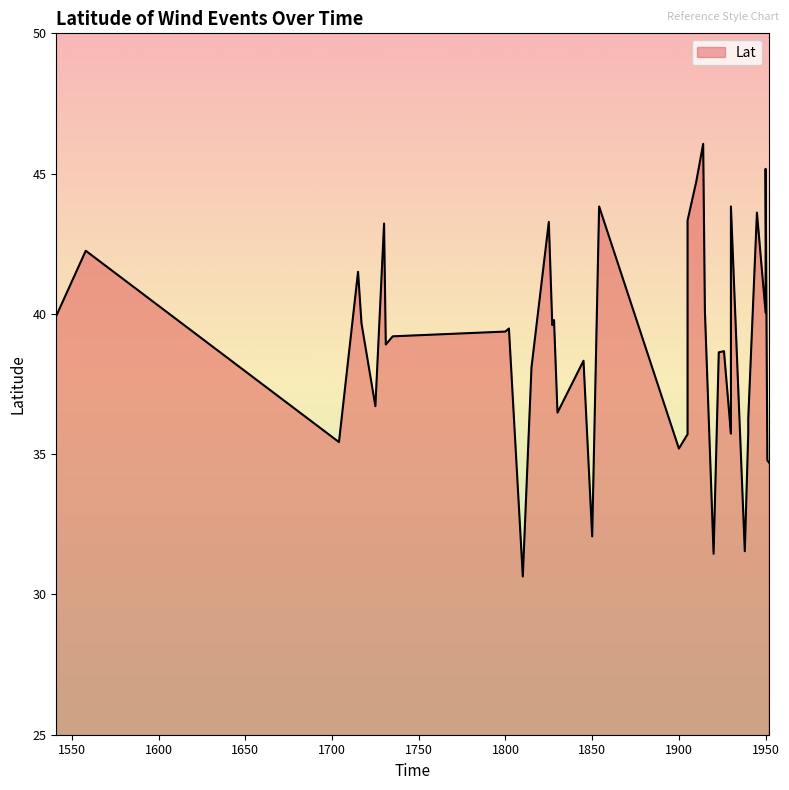

Does the chart have visible grid lines?

No